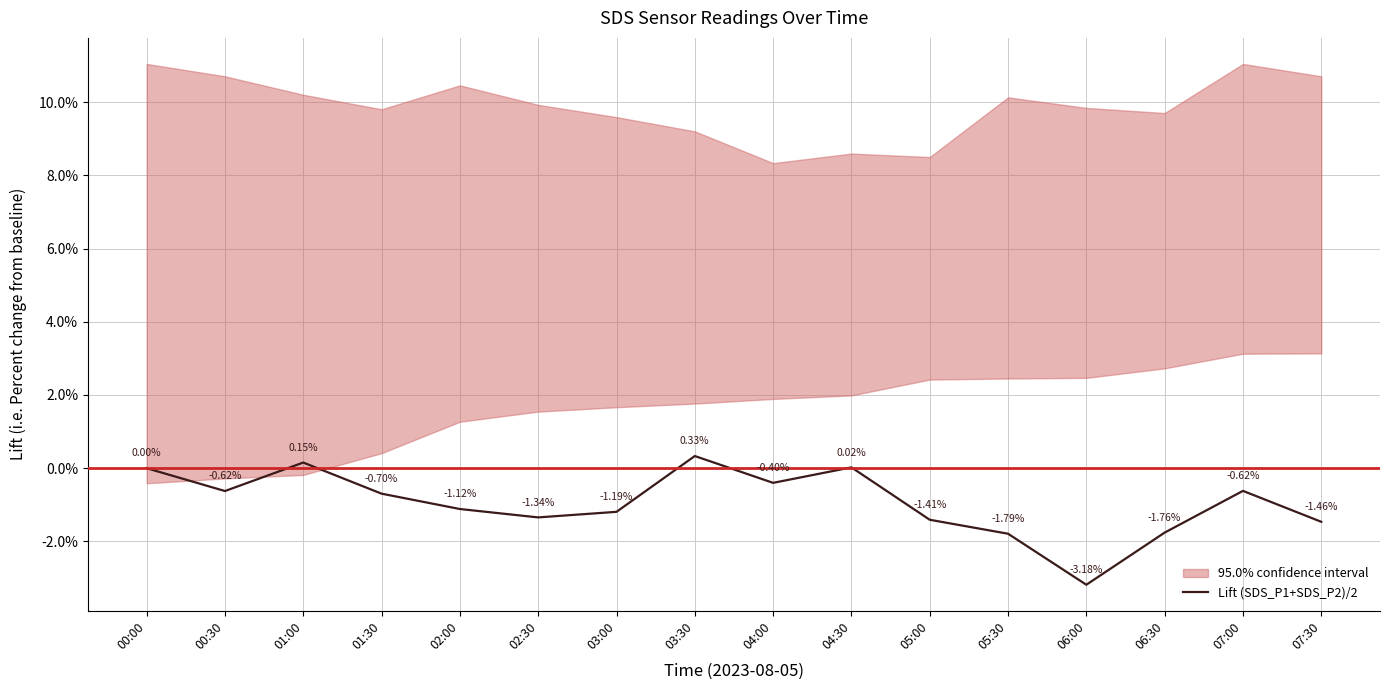

List the labels in order of value, smallest first.

06:00, 05:30, 06:30, 07:30, 05:00, 02:30, 03:00, 02:00, 01:30, 00:30, 07:00, 04:00, 00:00, 04:30, 01:00, 03:30